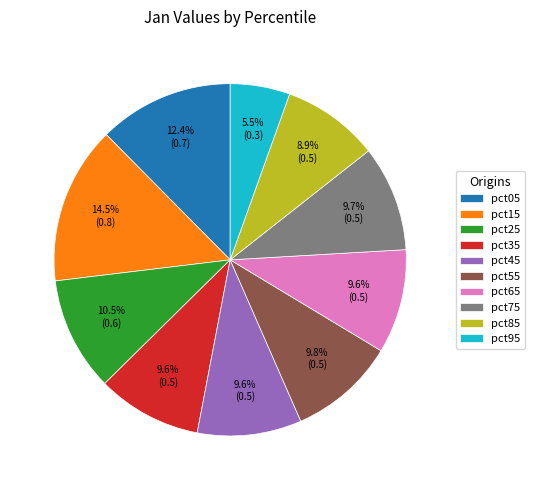

Which slice is the largest?

pct15